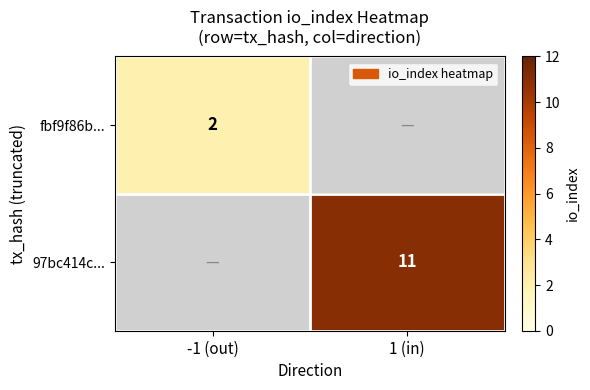

True or false: fbf9f86b... has a value of 1 at -1 (out).

False